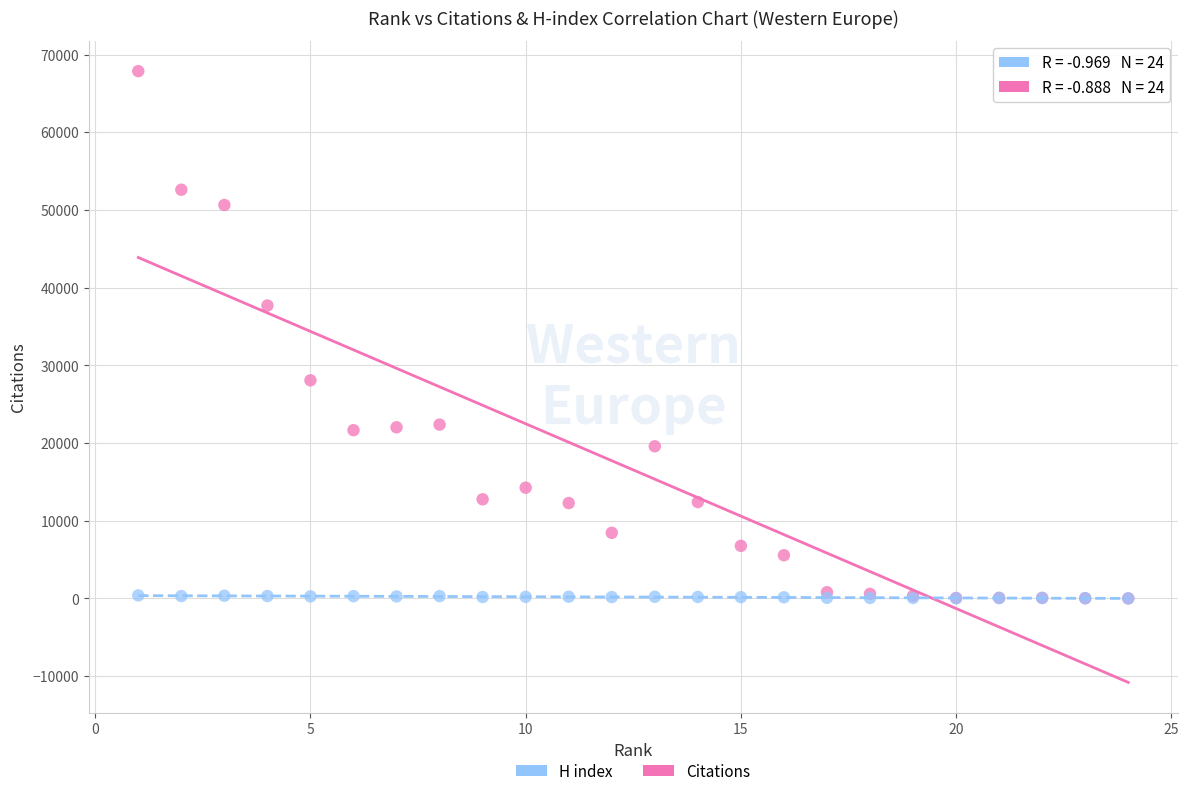

What are all the series names shown in the legend?

H index, Citations